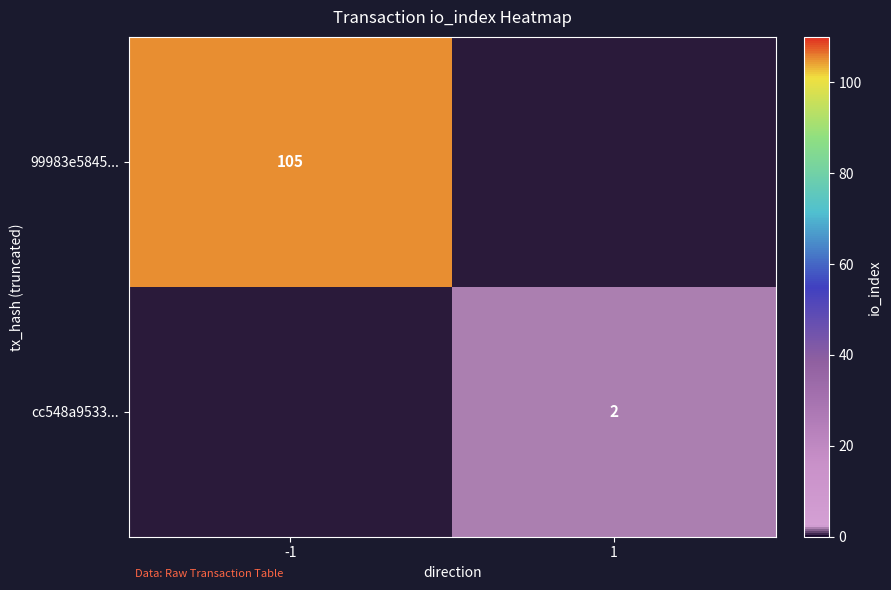

Is it true that 99983e5845... equals 105 at -1?

True